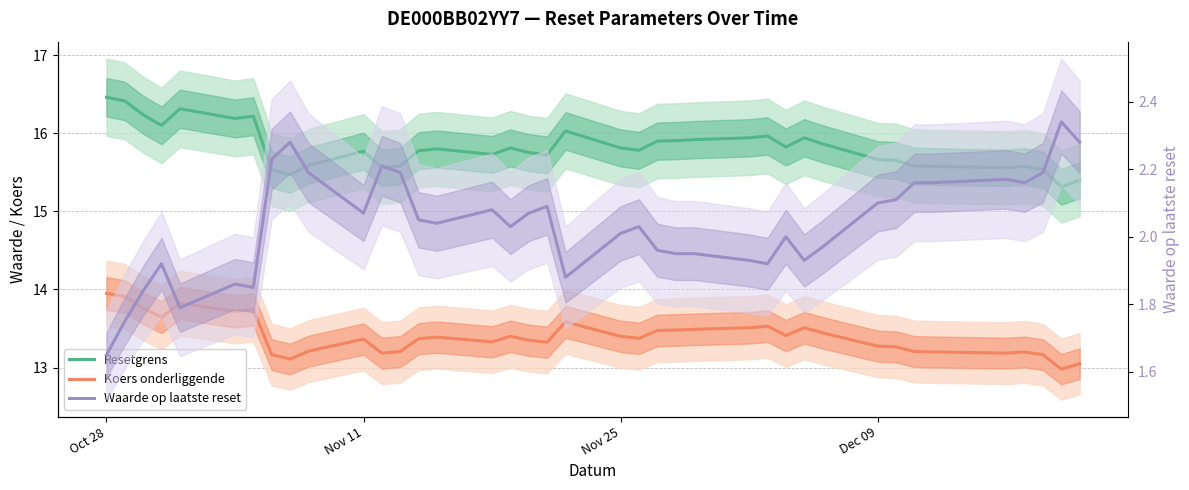

At how many categories does at least one series exceed 12?

39